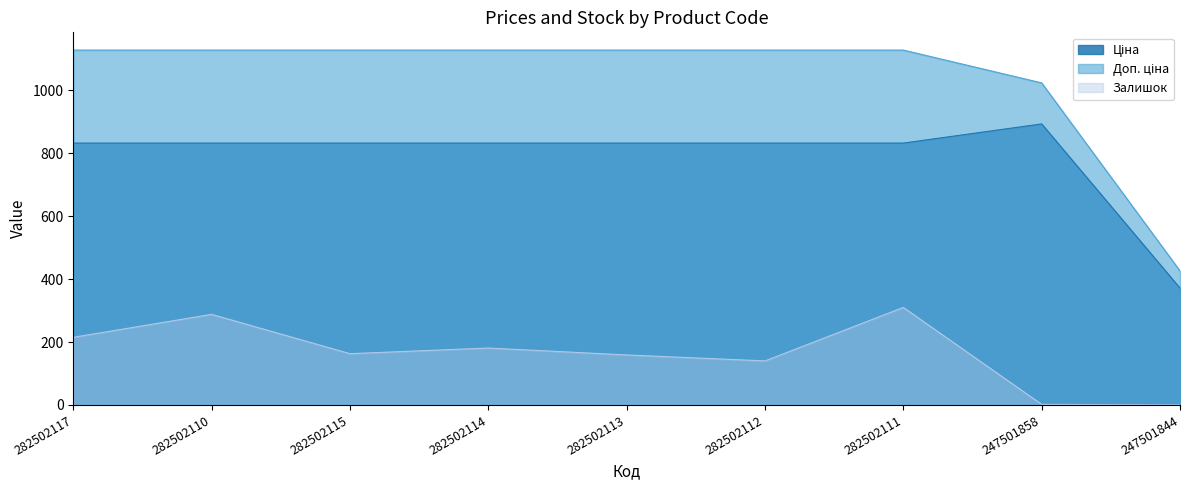

Reading left to right, what are all the values shown in this chart?

Ціна: 832.4	832.4	832.4	832.4	832.4	832.4	832.4	893.3	371.3
Доп. ціна: 1128.0	1128.0	1128.0	1128.0	1128.0	1128.0	1128.0	1023.7	426.0
Залишок: 215.0	288.0	163.0	181.0	159.0	140.0	310.0	2.0	0.0